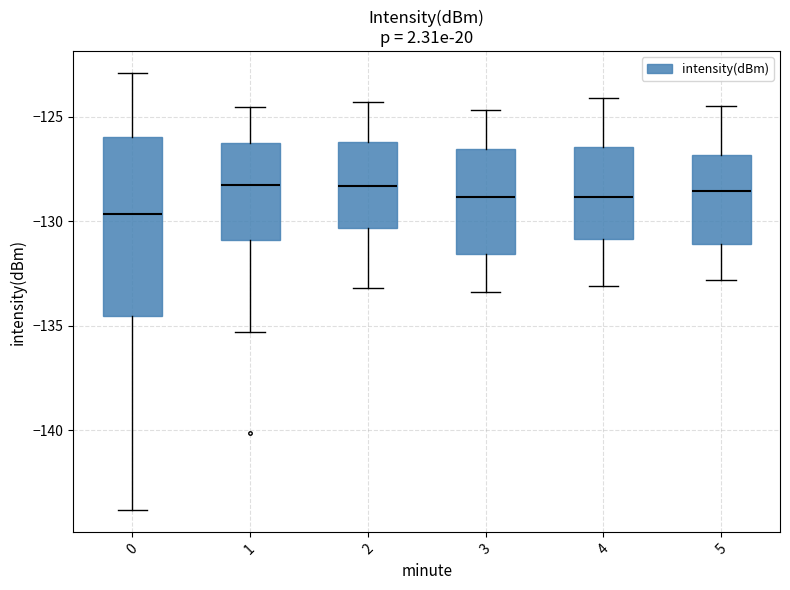

Reading left to right, read every box against the y-axis: the position of its median line, the range the box covers, and the ends of its whiskers. The values are not printed on the chart, so give them approximately, as read against the axis.

0: median -129.5, box -134.5 to -126.0, whiskers -144.0 to -123.0
1: median -128.5, box -131.0 to -126.5, whiskers -135.5 to -124.5
2: median -128.5, box -130.5 to -126.0, whiskers -133.0 to -124.5
3: median -129.0, box -131.5 to -126.5, whiskers -133.5 to -124.5
4: median -129.0, box -131.0 to -126.5, whiskers -133.0 to -124.0
5: median -128.5, box -131.0 to -127.0, whiskers -133.0 to -124.5